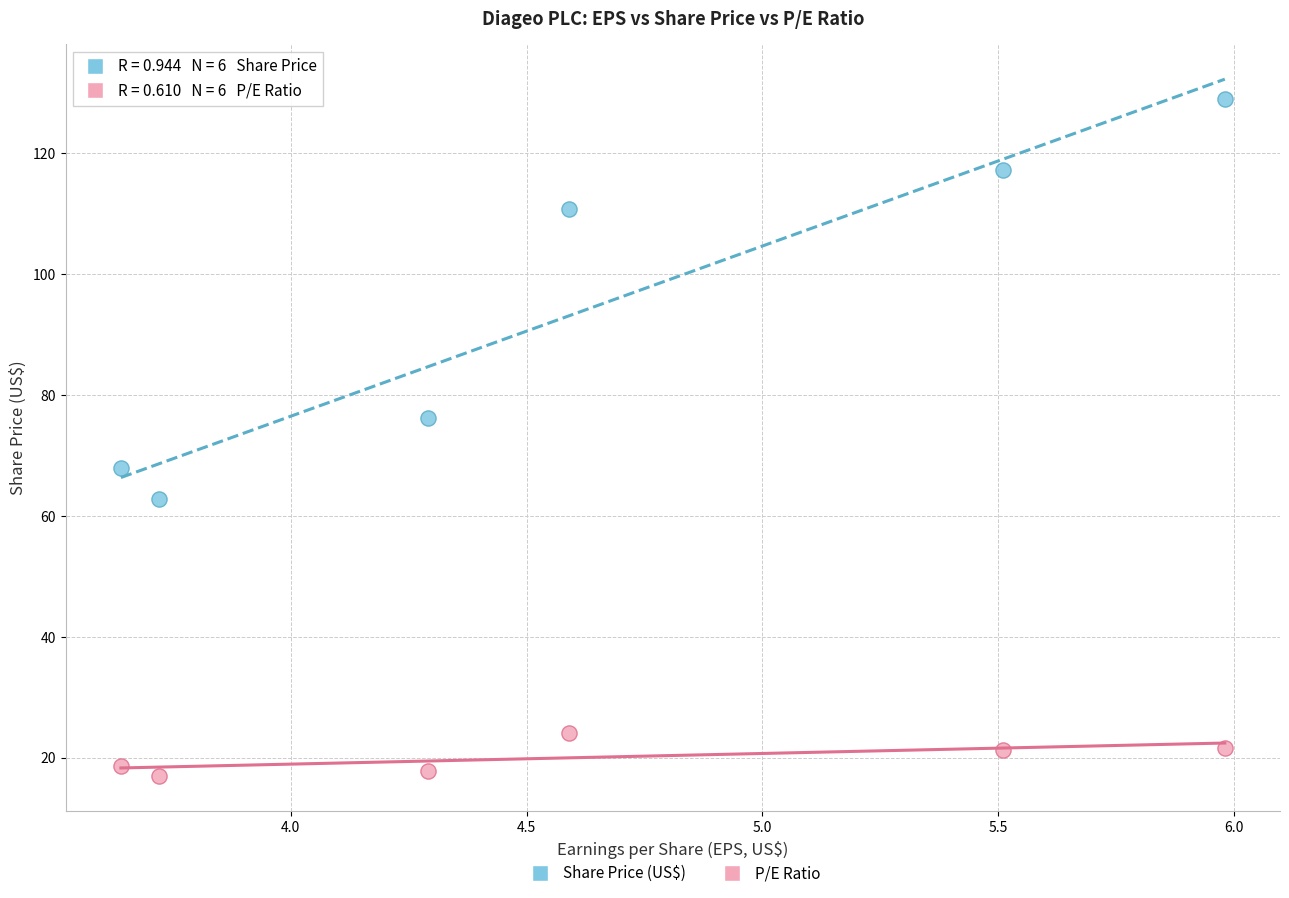

Which series has the largest Y range (max minus min)?

Share Price (US$)